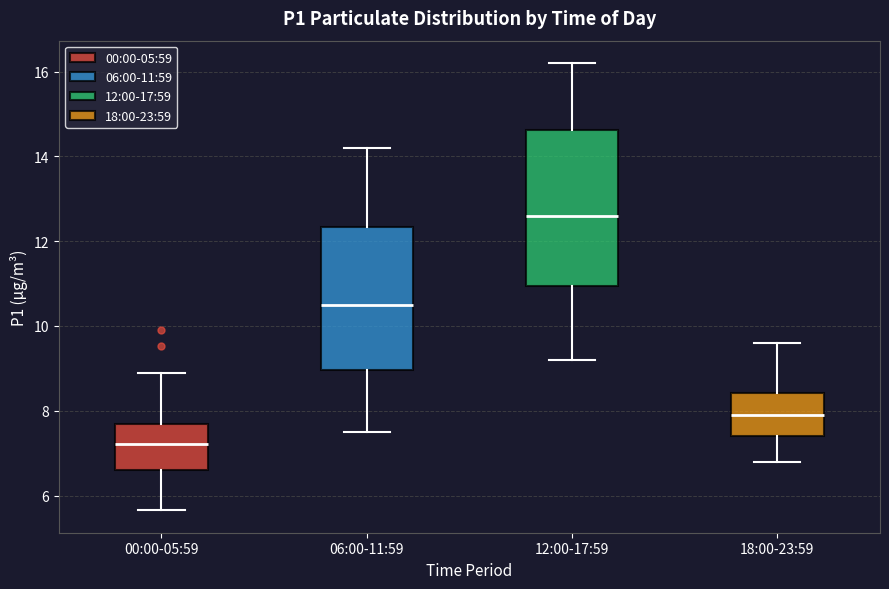

Reading left to right, transcribe this box plot: for each box, give where its median line is, the range the box spans, and where its two whiskers end, as read against the y-axis. The values are not printed on the chart, so give them approximately, as read against the axis.

00:00-05:59: median 7.2, box 6.6 to 7.6, whiskers 5.6 to 9.0
06:00-11:59: median 10.6, box 9.0 to 12.4, whiskers 7.6 to 14.2
12:00-17:59: median 12.6, box 11.0 to 14.6, whiskers 9.2 to 16.2
18:00-23:59: median 8.0, box 7.4 to 8.4, whiskers 6.8 to 9.6